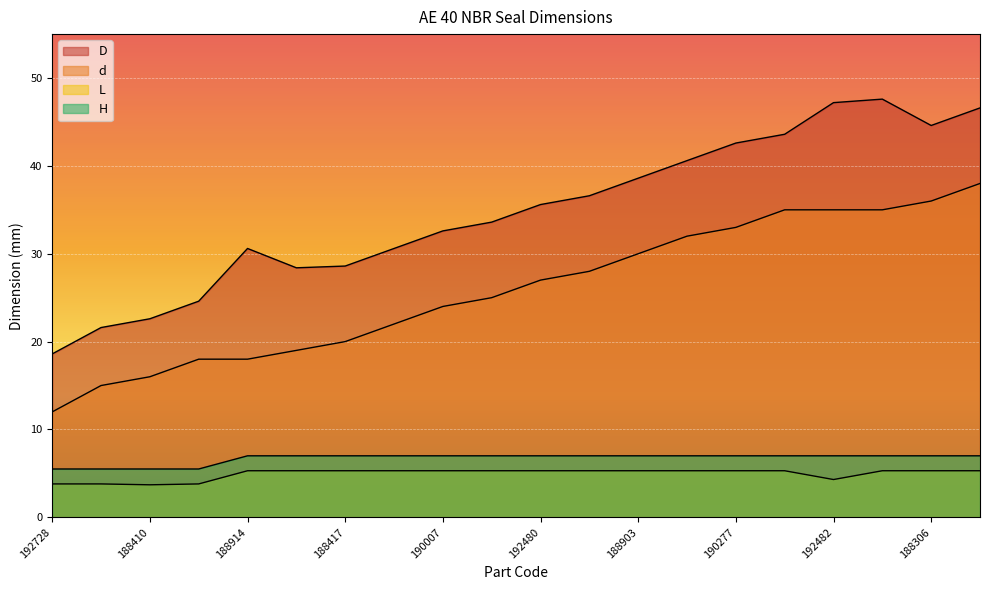

What is the difference between the D values at 190007 and 188193?

8.0